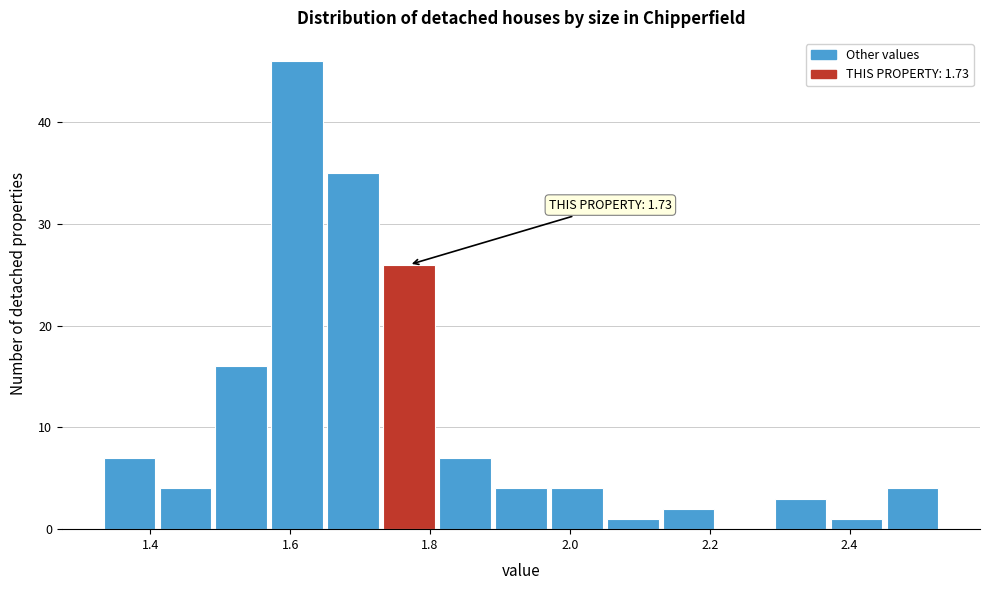

Which range on the x-axis has the tallest bar?

1.57 to 1.65